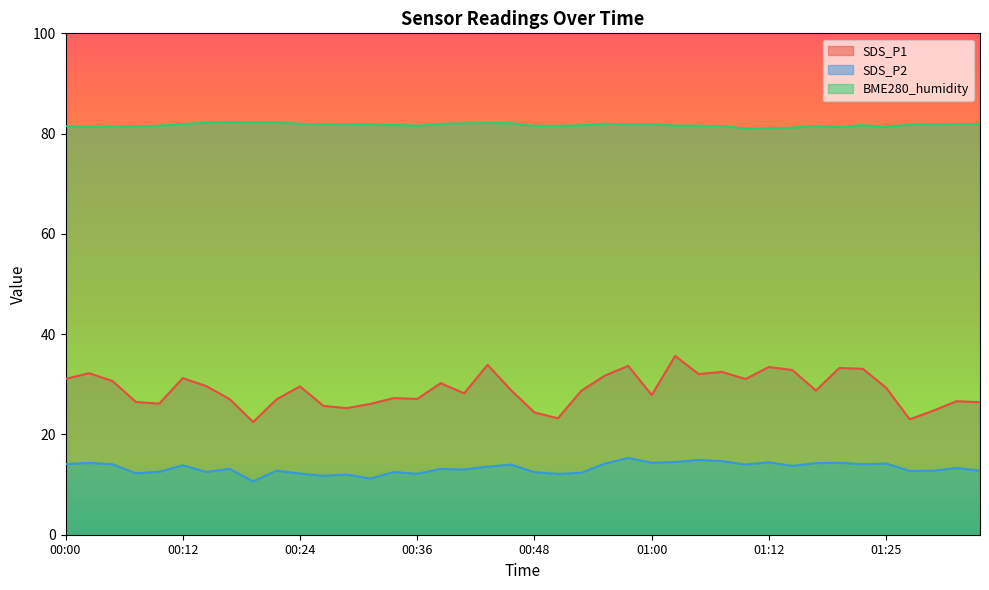

Which has a higher value, 01:10 or 01:03?

01:03